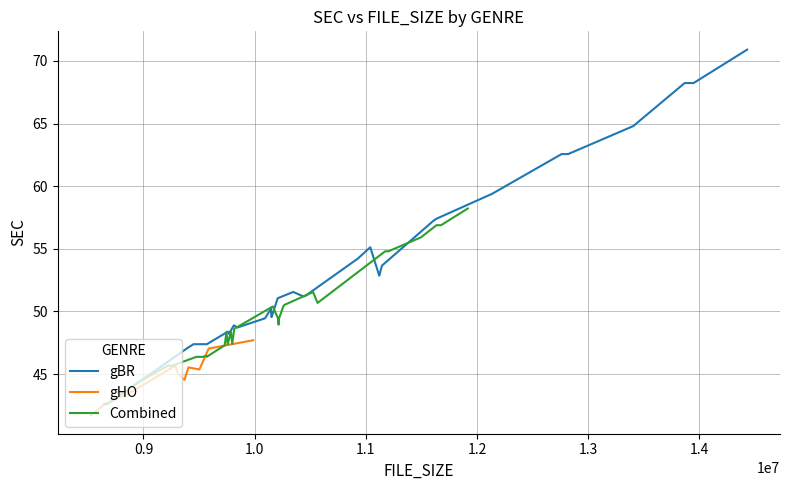

What is the minimum value shown in the chart?

41.7